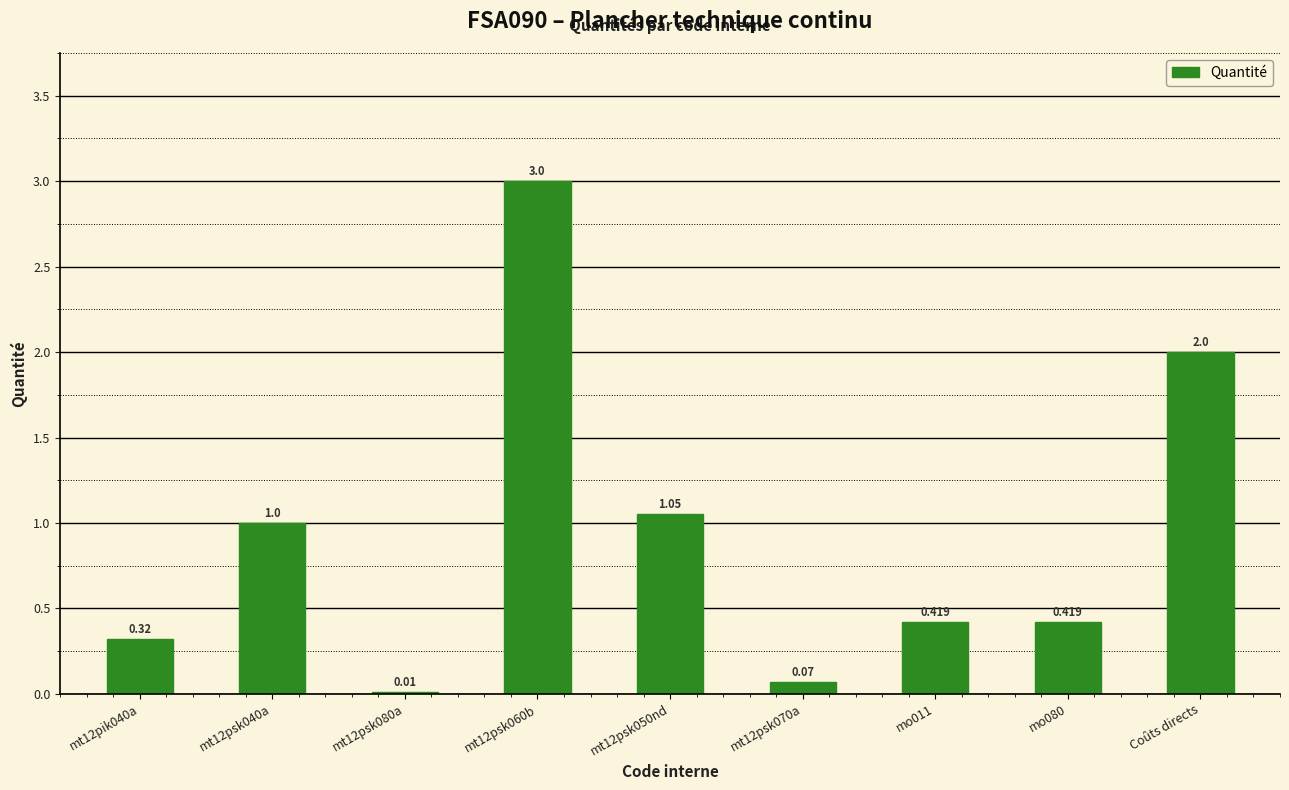

Are the bars grouped side by side (vs. stacked)?

No